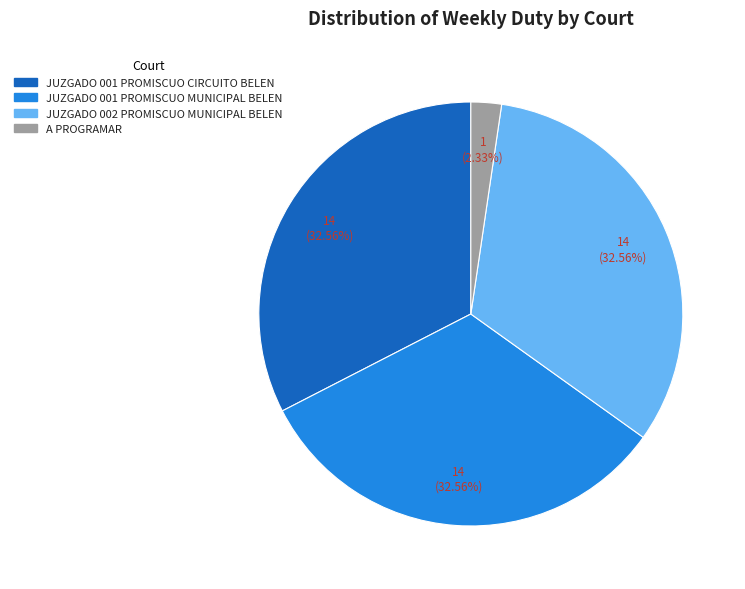

To the nearest percent, what is the combined percentage of A PROGRAMAR and JUZGADO 001 PROMISCUO CIRCUITO BELEN?

35%